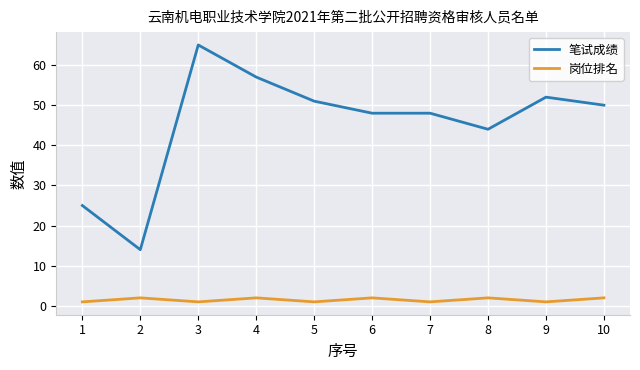

What is the total value across all series at 3?

66